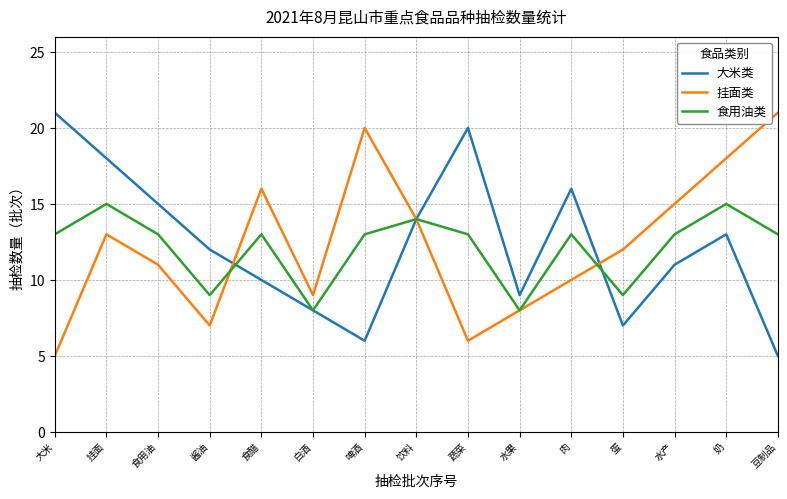

At which category does 挂面类 reach its first local peak?

挂面